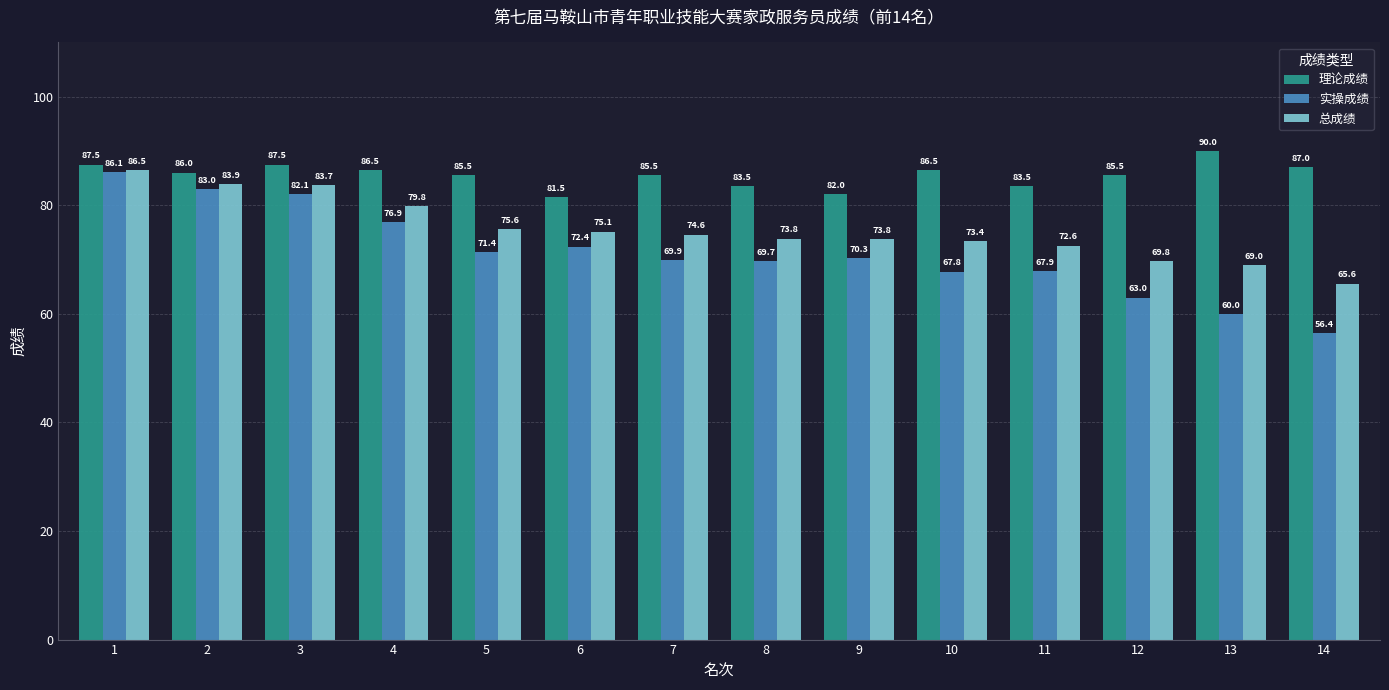

What is the difference between the 总成绩 values at 9 and 6?

1.3